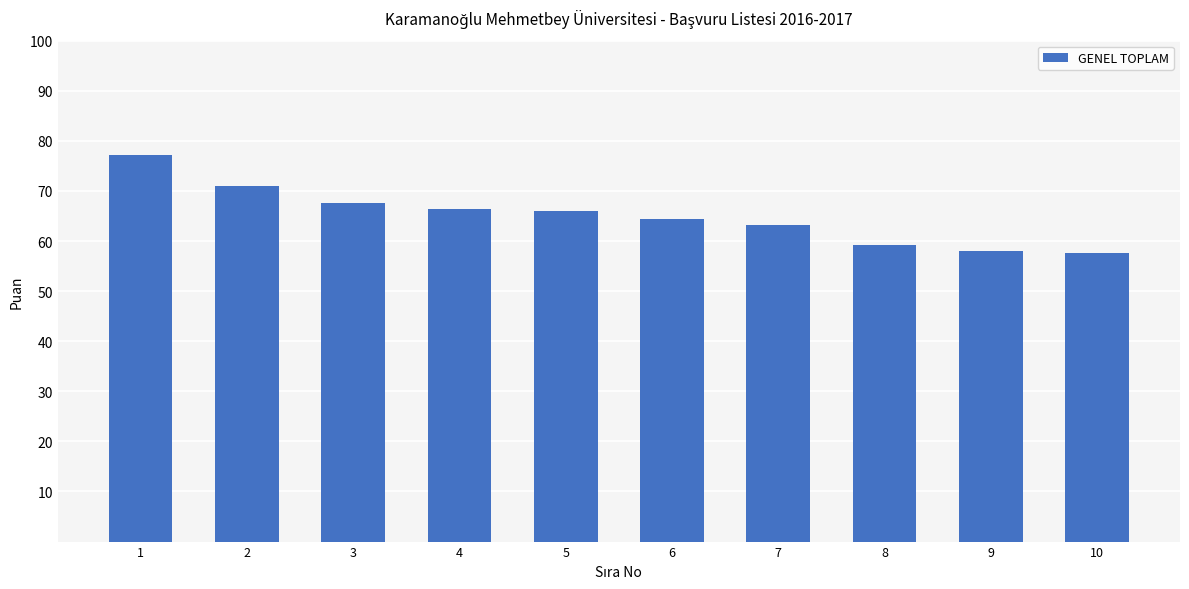

What is the greatest value displayed?

77.1